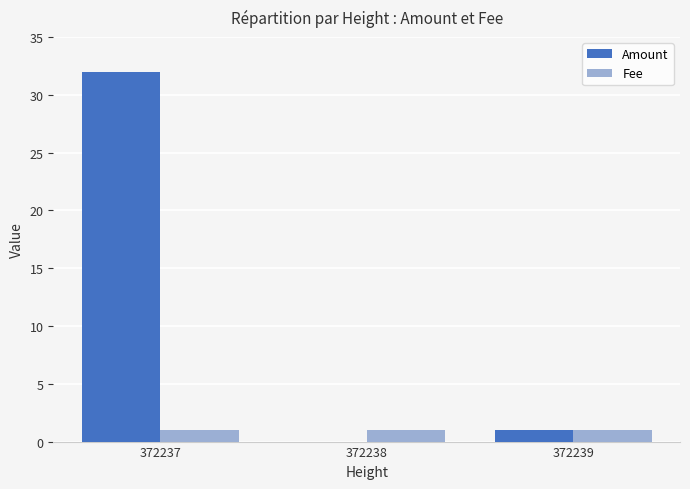

At which label is Amount closest to 16?

372239